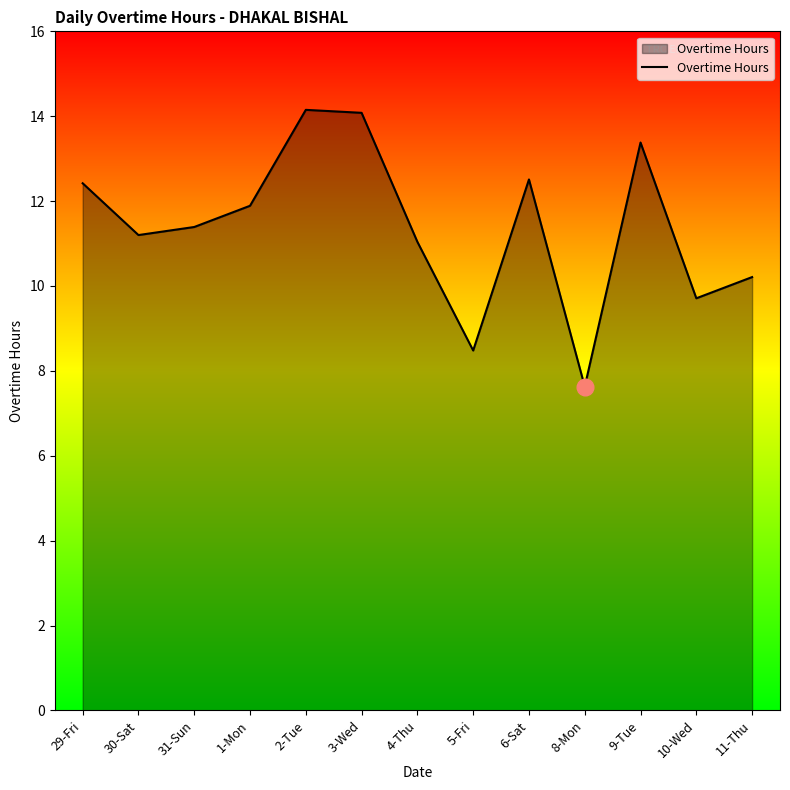

What is the sum of all values?

148.1